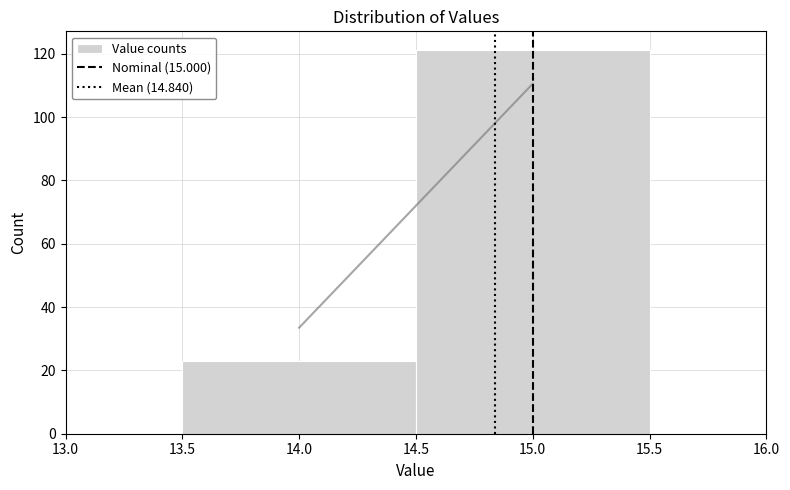

How tall is the bar that spans 14.5 to 15.5 on the x-axis? The values are not printed on the chart, so give them approximately, as read against the axis.

122